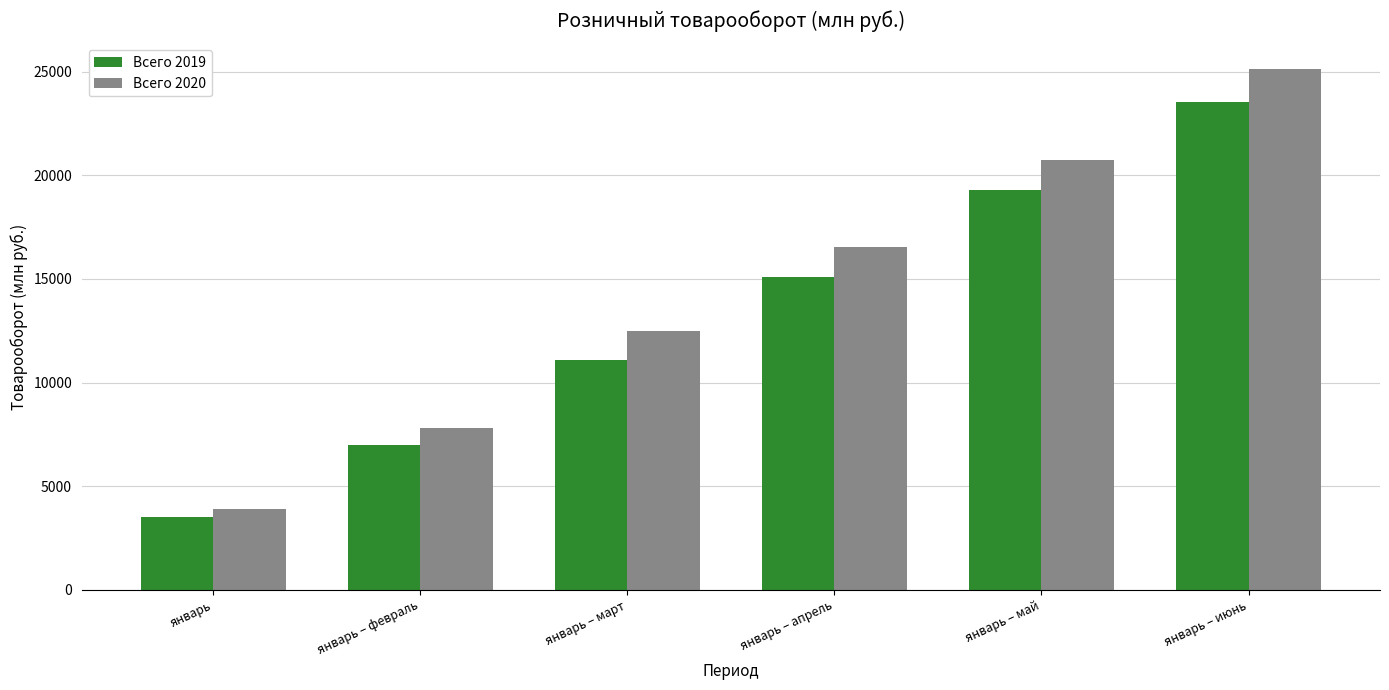

Rank the series by their average value, from highest to lowest.

Всего 2020, Всего 2019